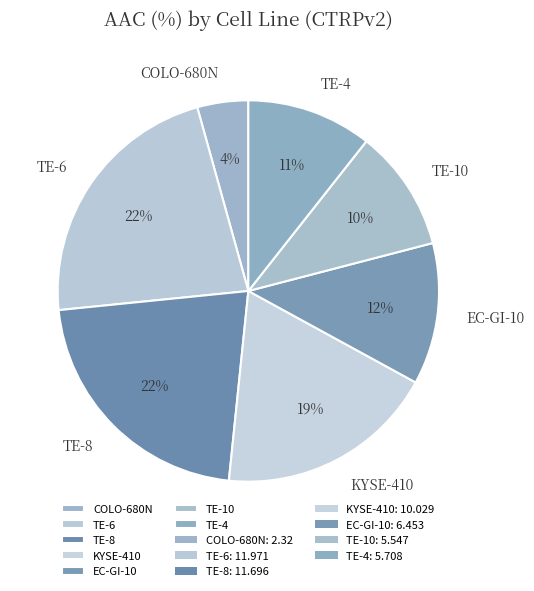

Do TE-10 and COLO-680N together represent more than half of the pie?

No